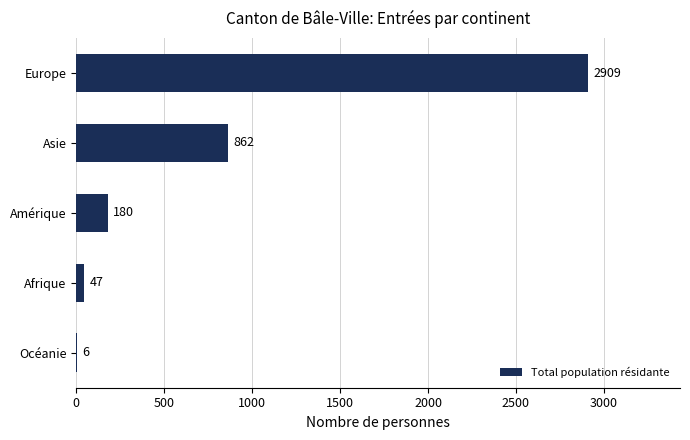

What is the change in value from Europe to Afrique?

-2862